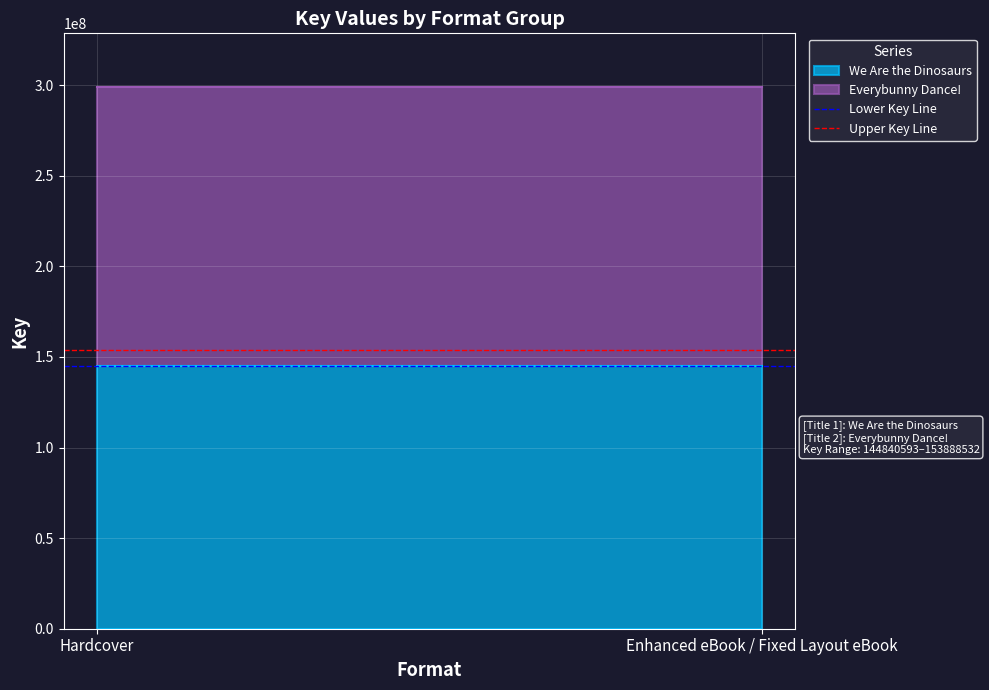

What value does the Lower Key Line series have at Hardcover?

144840593